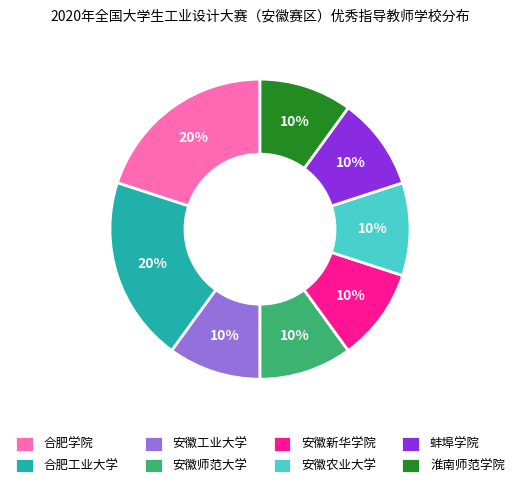

Is there any slice that represents more than half of the pie?

No